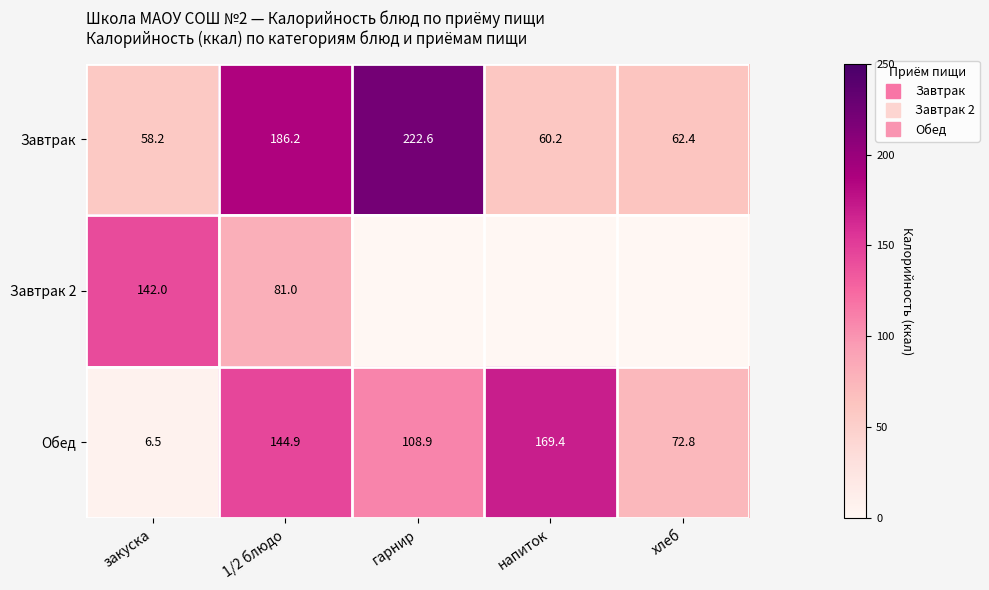

Which category has the highest value in the Завтрак 2 series?

закуска